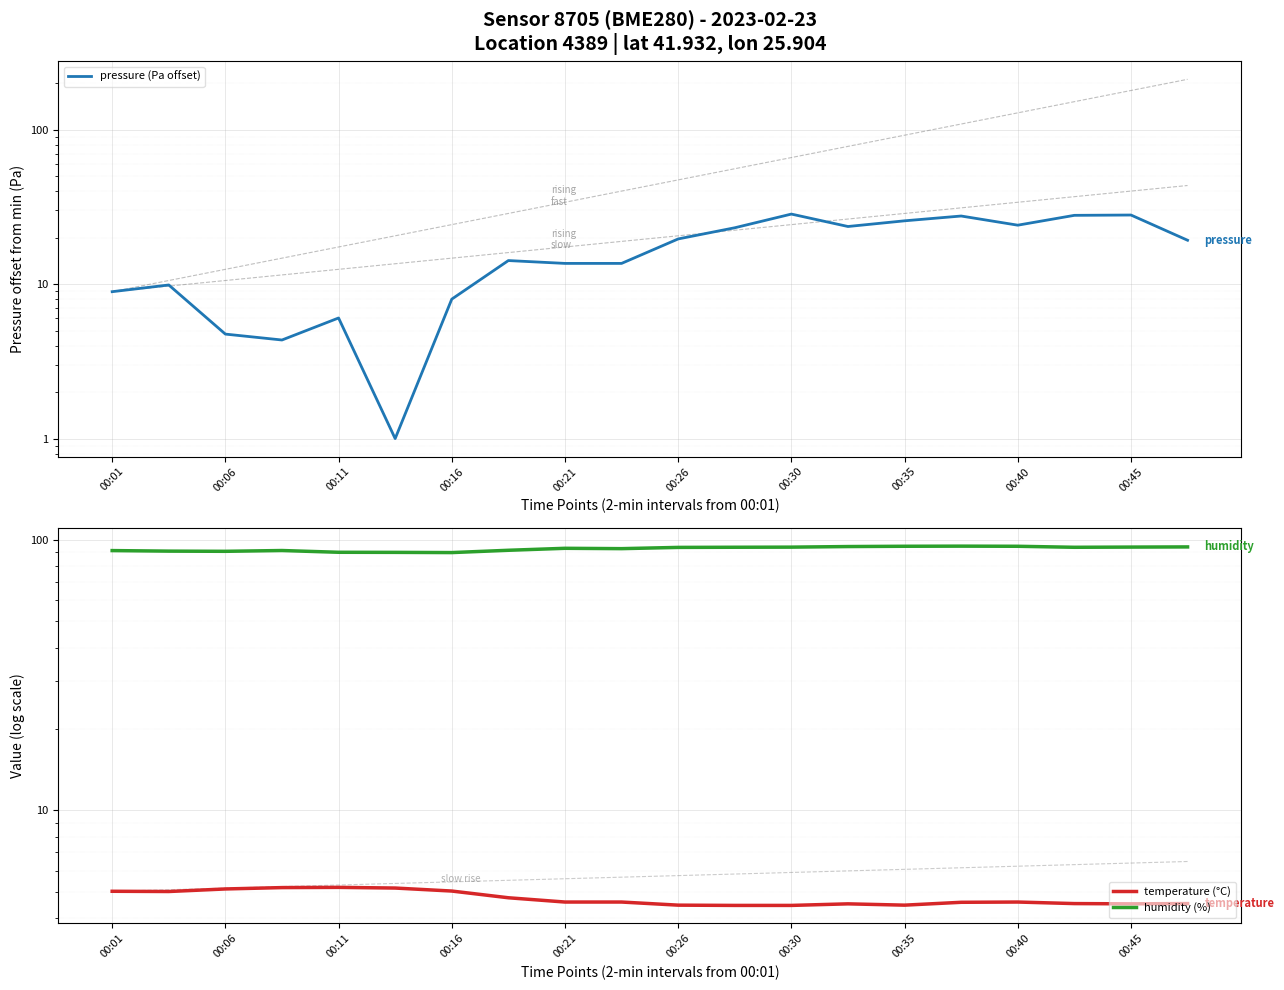

Which has a higher value, 13 or 16?

16